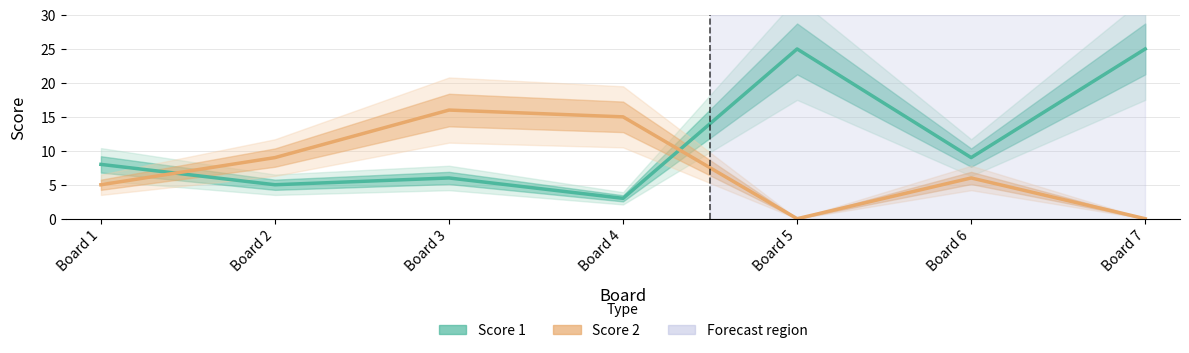

After their last crossing, which series has the higher values: Score 2 or Score 1?

Score 1